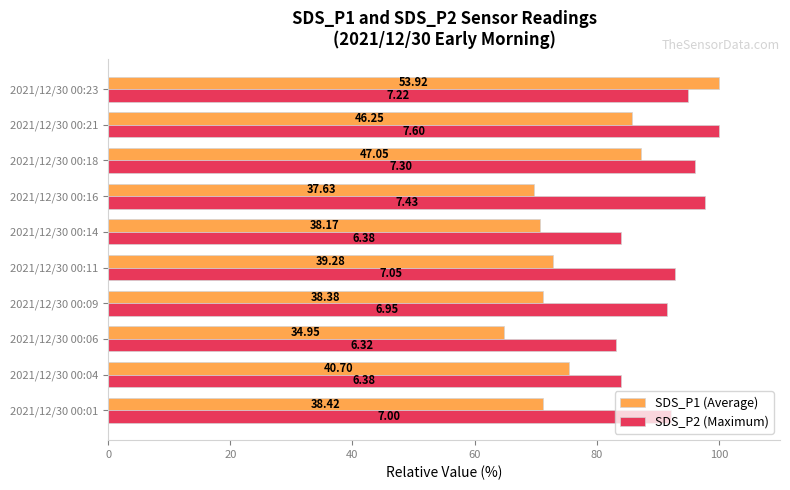

What are all the series names shown in the legend?

SDS_P1 (Average), SDS_P2 (Maximum)